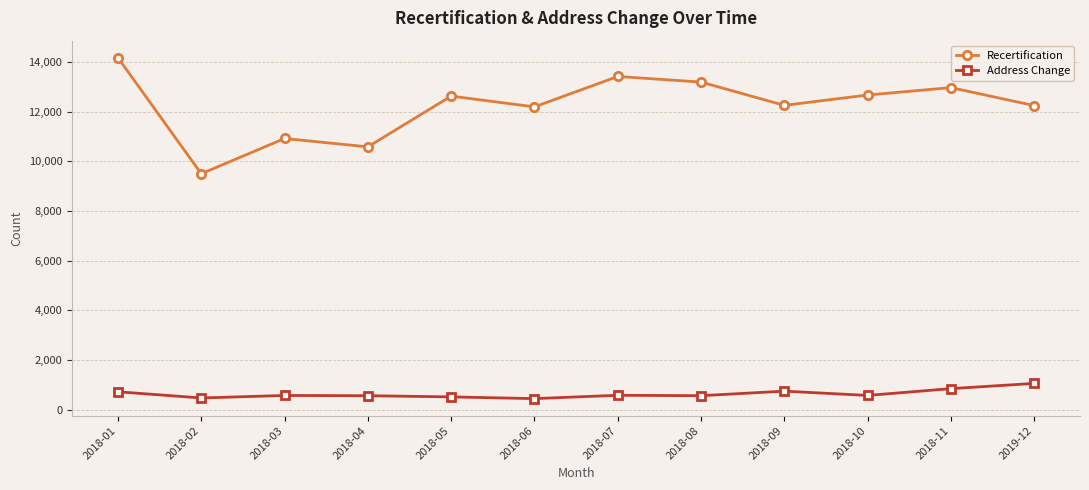

At how many categories does at least one series exceed 5625?

12